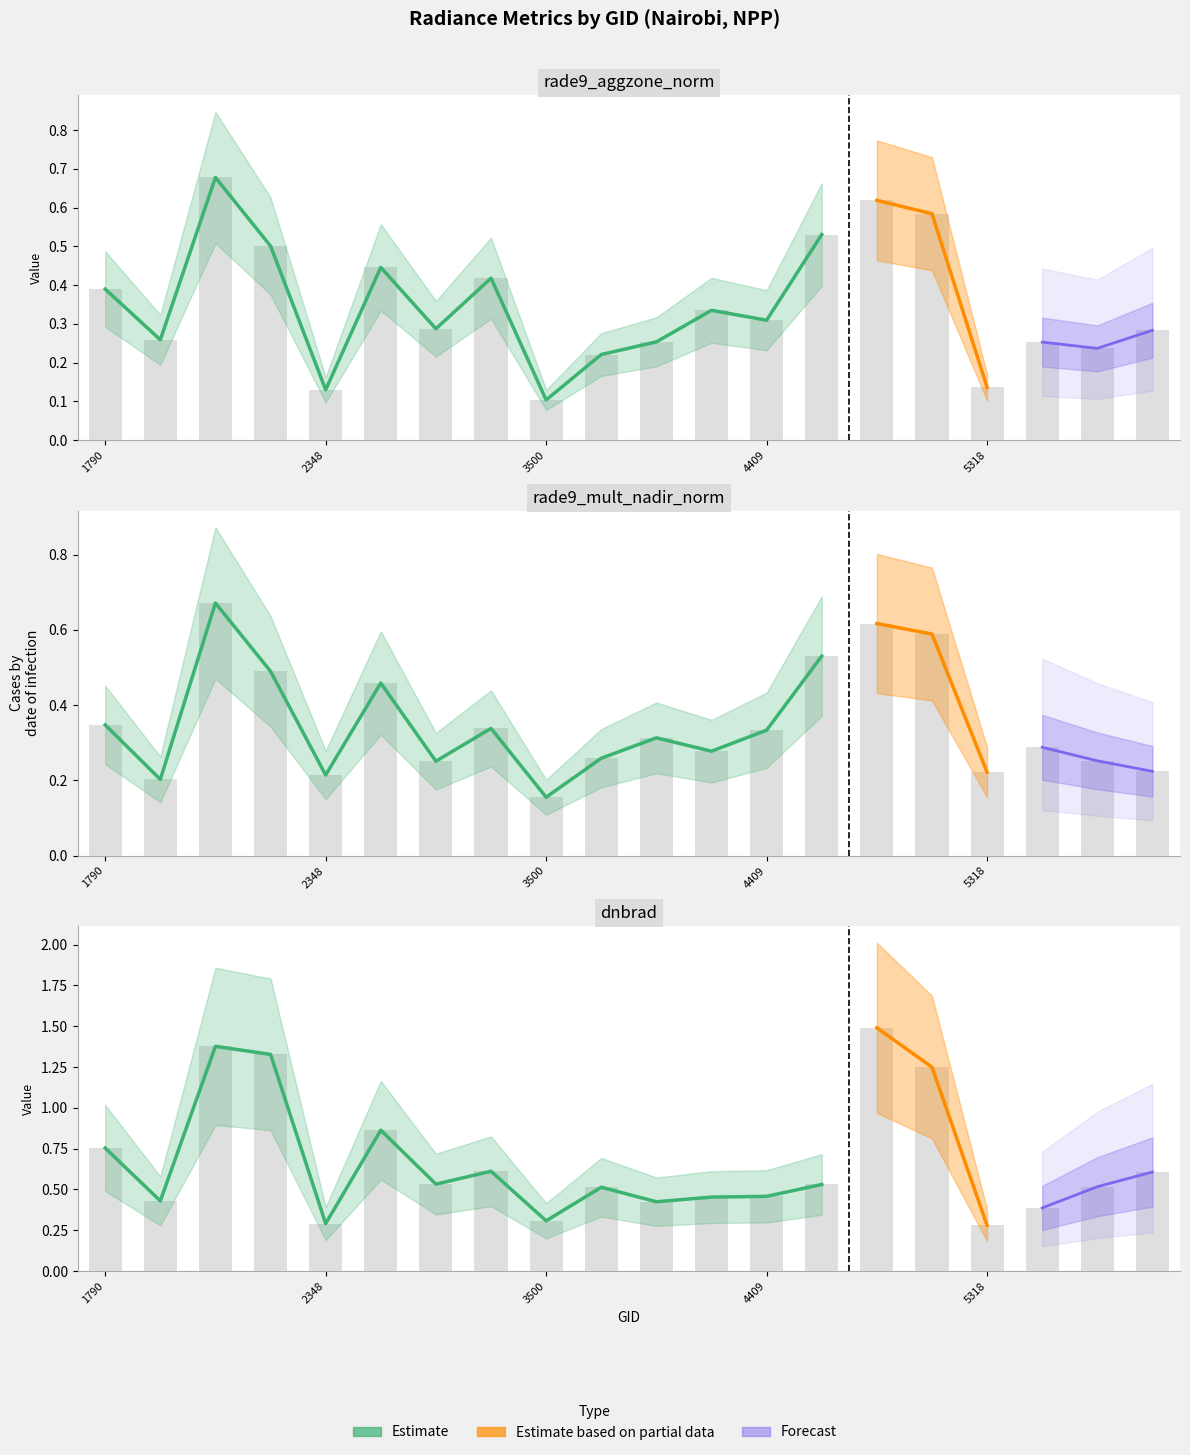

At 2051, list the series in order from largest to smallest.

dnbrad, rade9_aggzone_norm, rade9_mult_nadir_norm